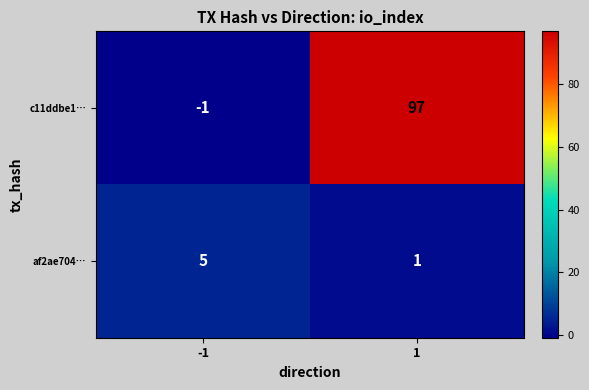

How many values in c11ddbe1… are above zero?

1